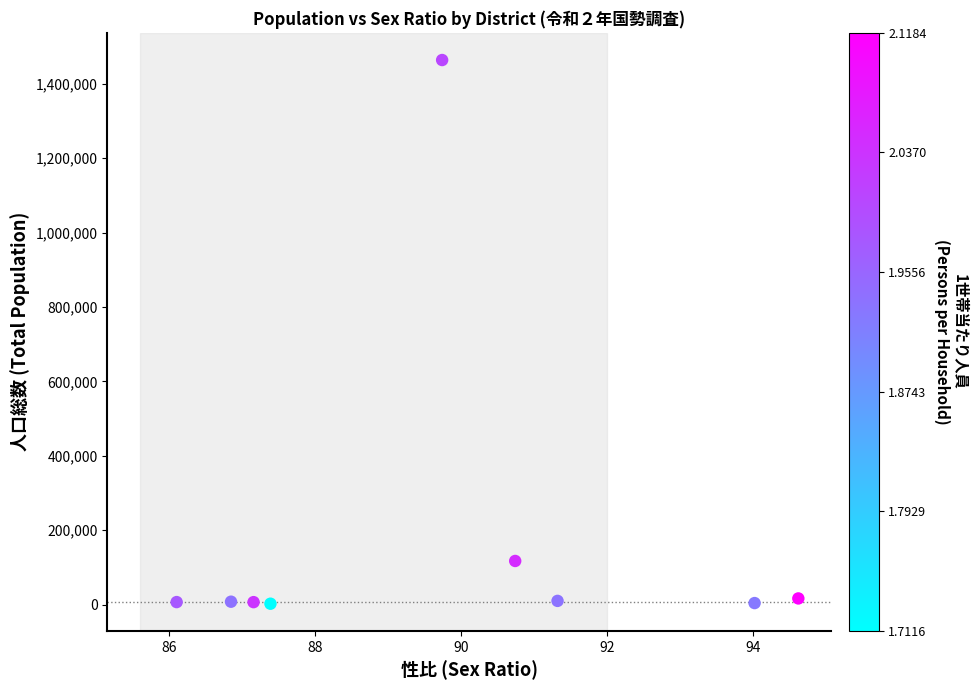

What is the range of Y values (max minus min)?

1461450